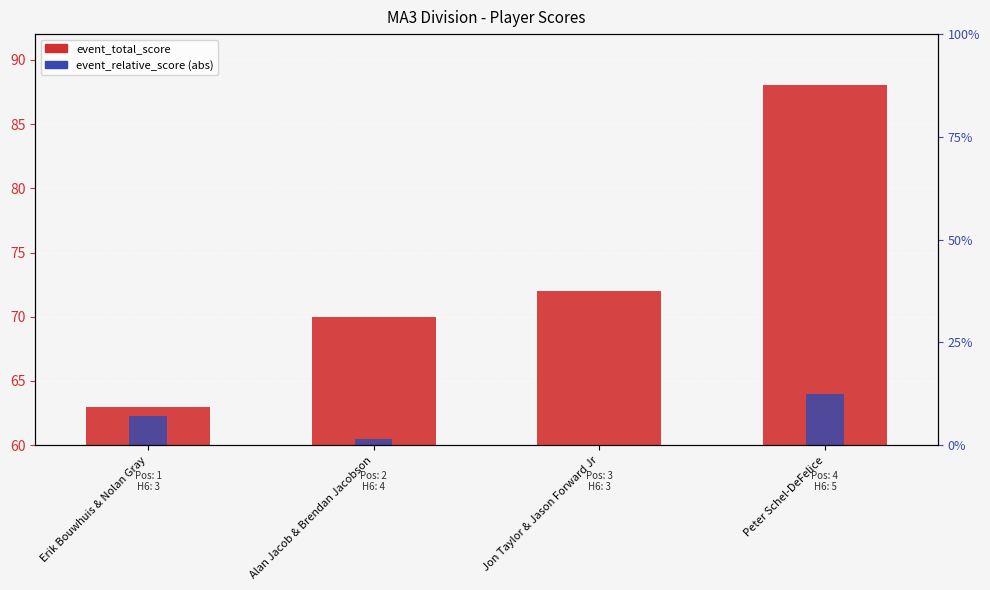

The event_total_score series shows 70.0 at Alan Jacob & Brendan Jacobson. True or false?

True